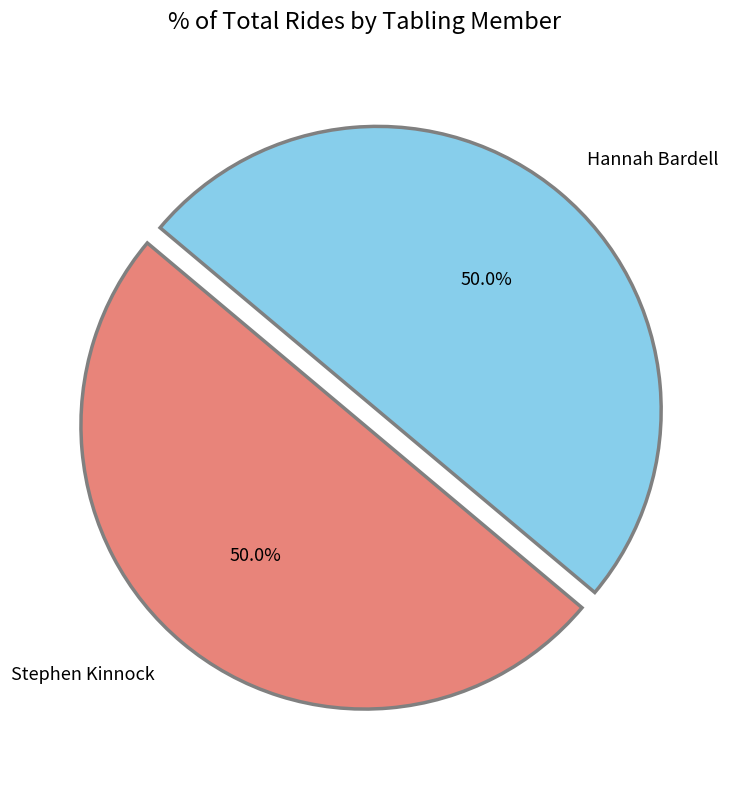

How many segments does this pie chart have?

2